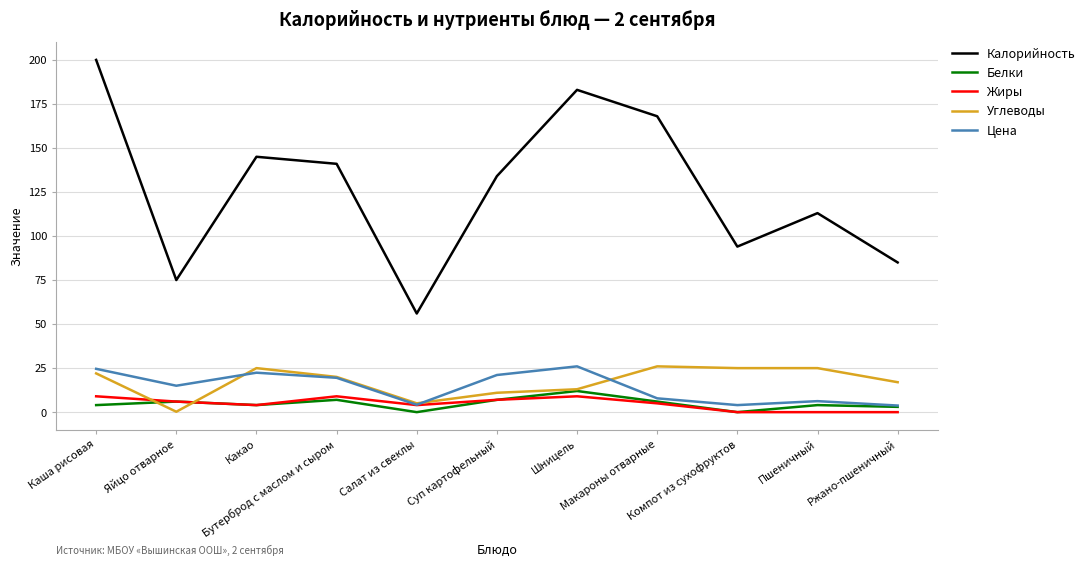

How many lines are shown in the chart?

5